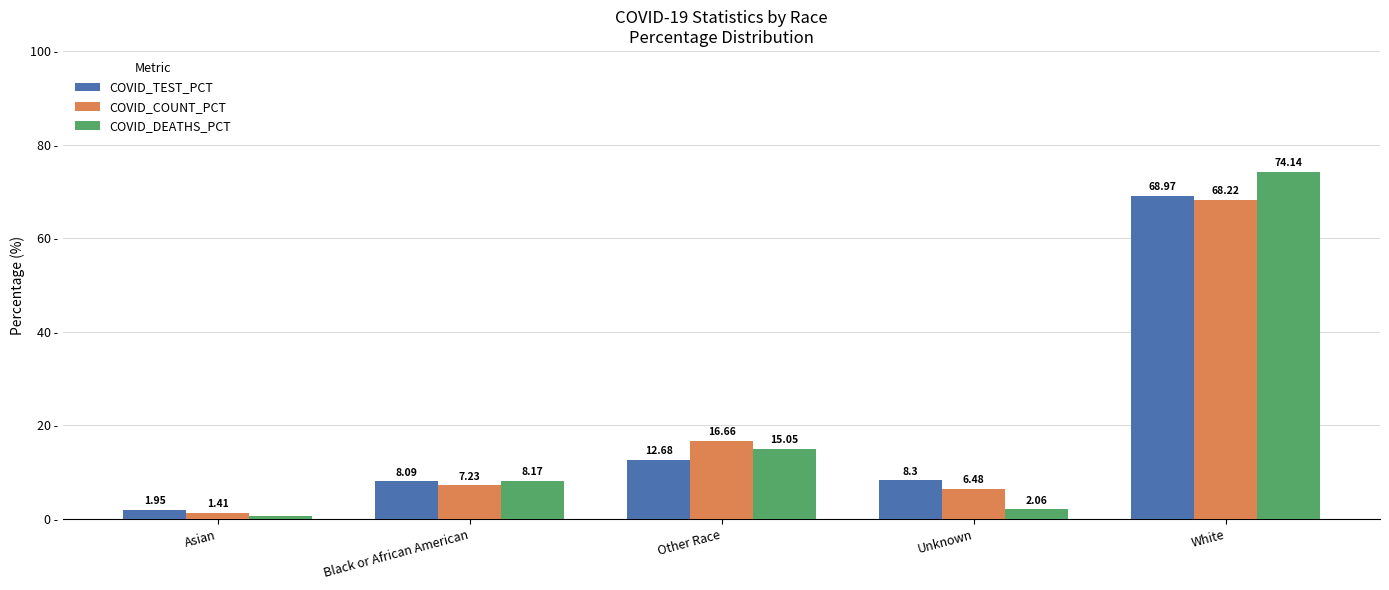

Between Other Race and White, which series saw the biggest shift?

COVID_DEATHS_PCT